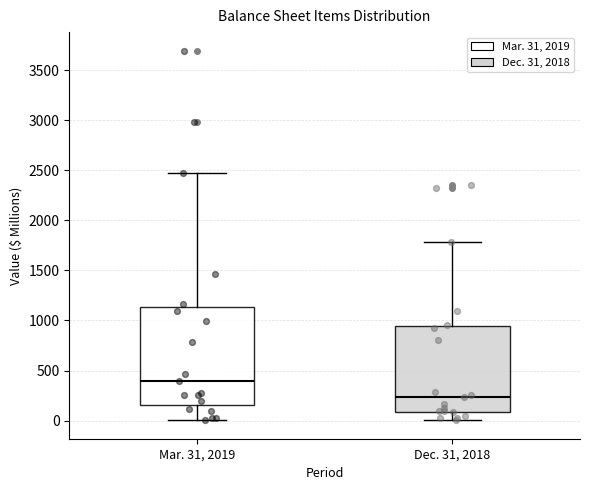

Which box is the tallest, from its lower edge to its upper edge?

Mar. 31, 2019